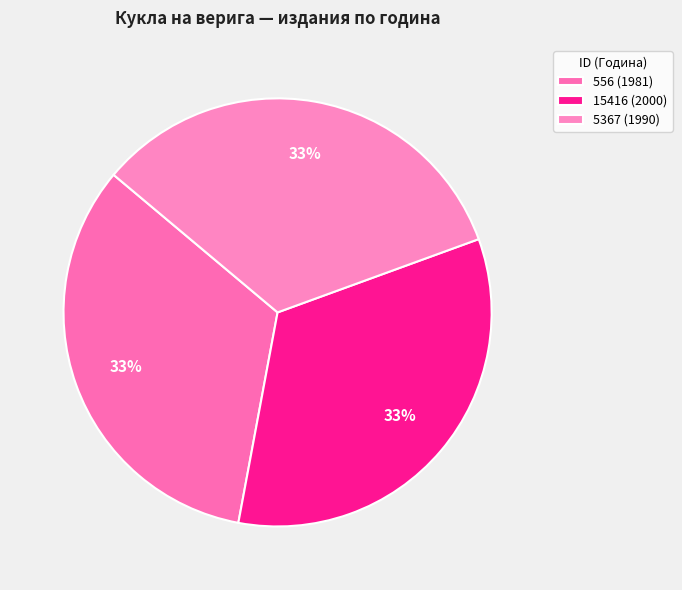

What is the total percentage of 15416 (2000) and 556 (1981)?

66.7%